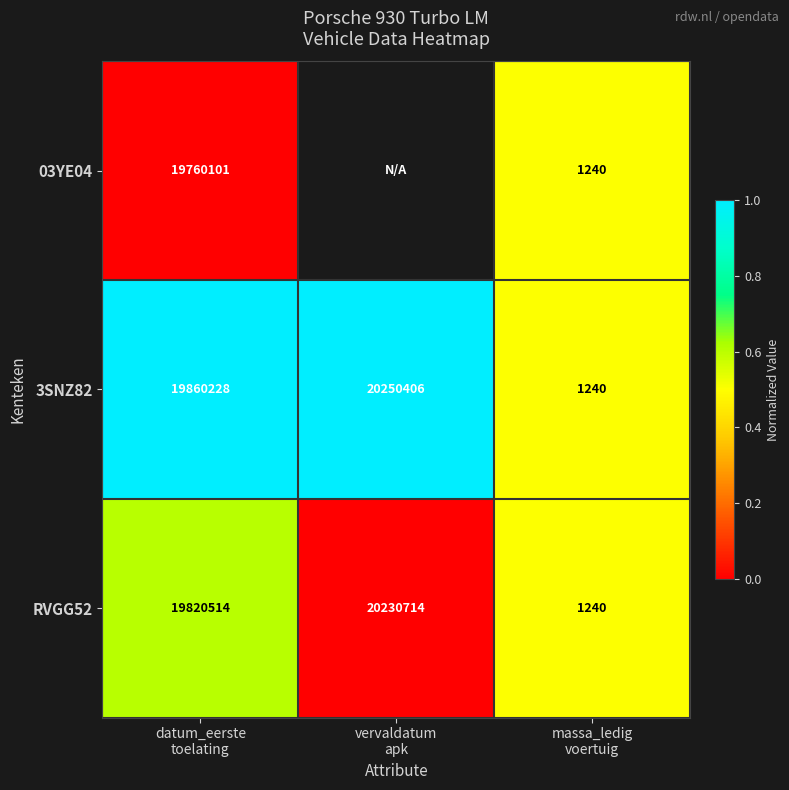

What is the difference between the maximum and minimum values in the 3SNZ82 series?

20249166